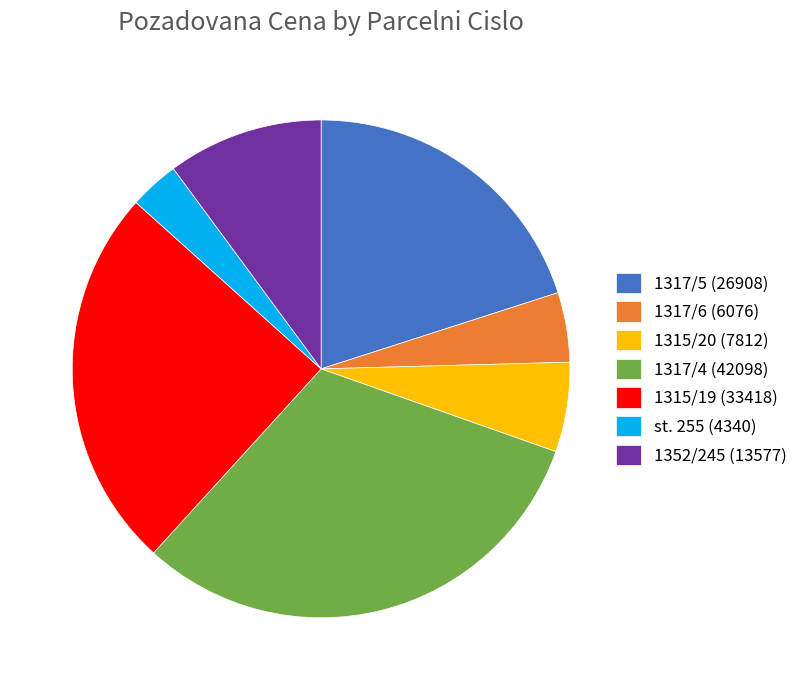

Rank the categories by value from lowest to highest.

st. 255 (4340), 1317/6 (6076), 1315/20 (7812), 1352/245 (13577), 1317/5 (26908), 1315/19 (33418), 1317/4 (42098)